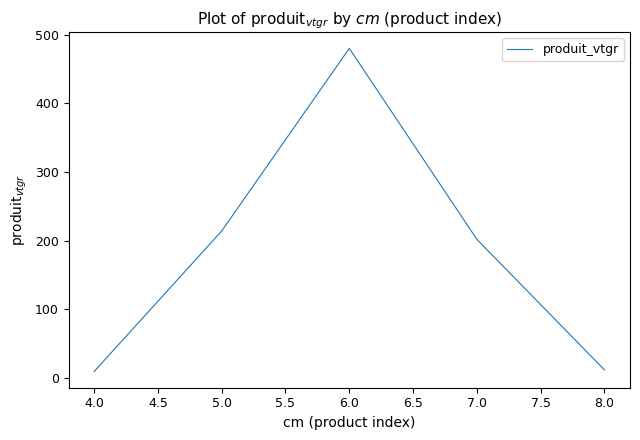

At which category does the data reach its first local peak?

6.0